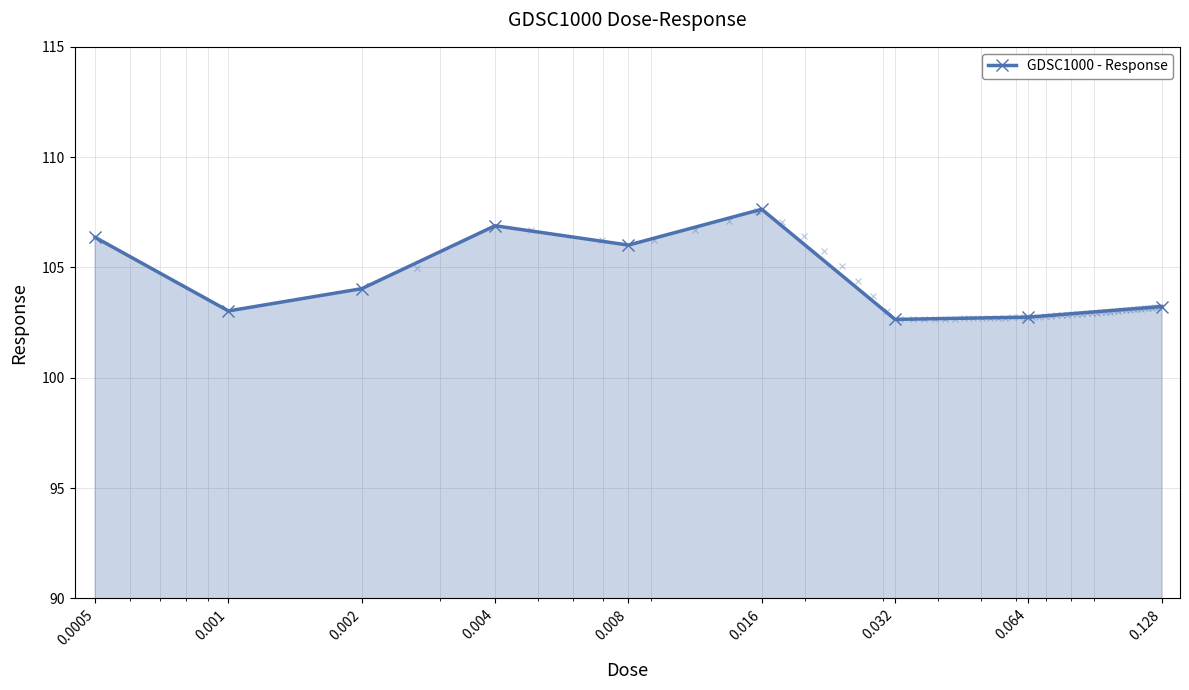

The value at 0.0005 is 147.3. True or false?

False